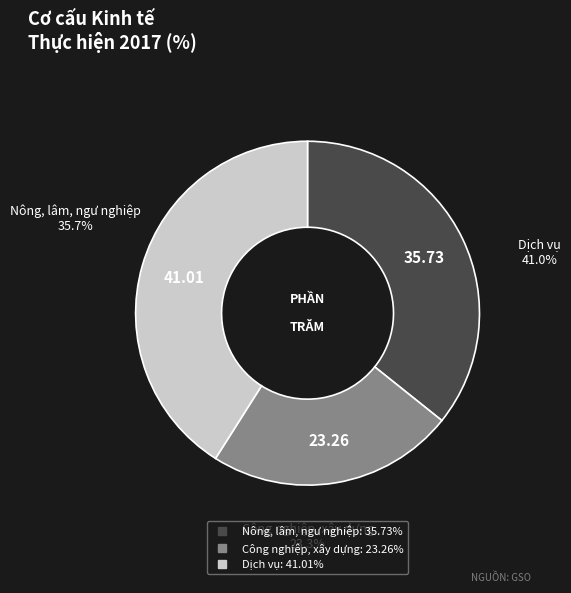

What percentage is NOT represented by Nông, lâm, ngư nghiệp?

64.3%